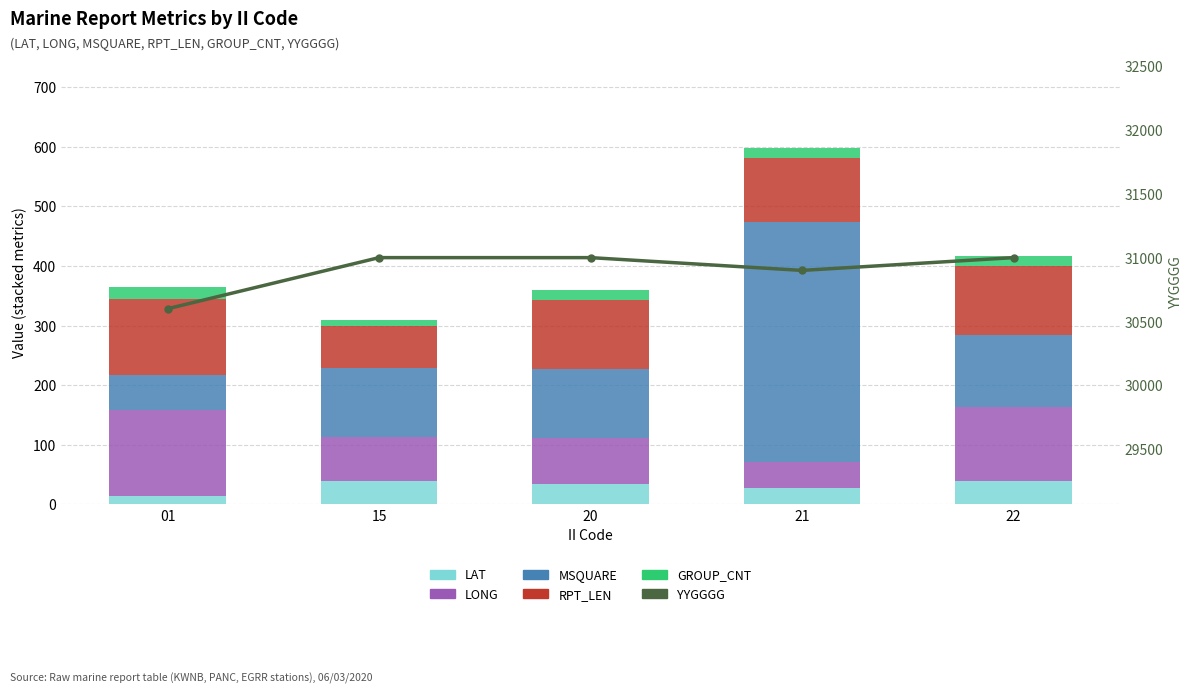

Is the value of YYGGGG at 01 greater than the value of LAT at 22?

Yes